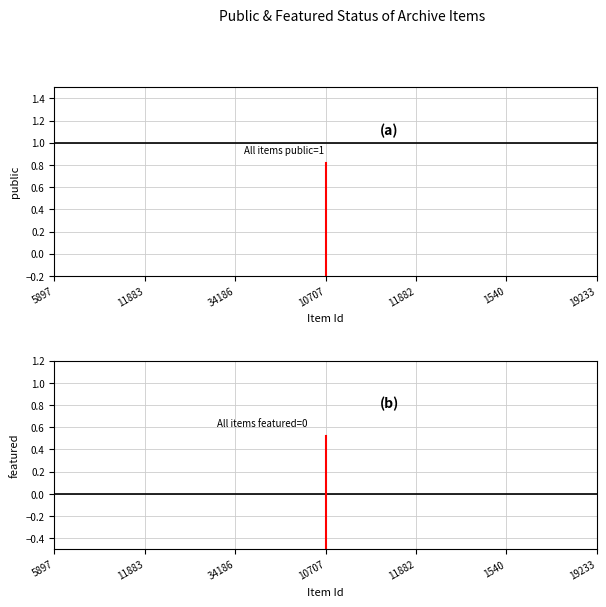

True or false: public and featured intersect in this chart.

False